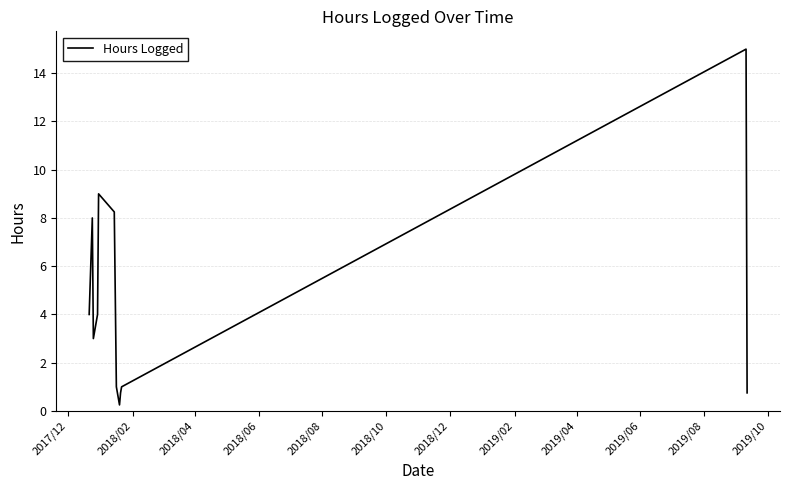

What is the maximum value shown in the chart?

15.0